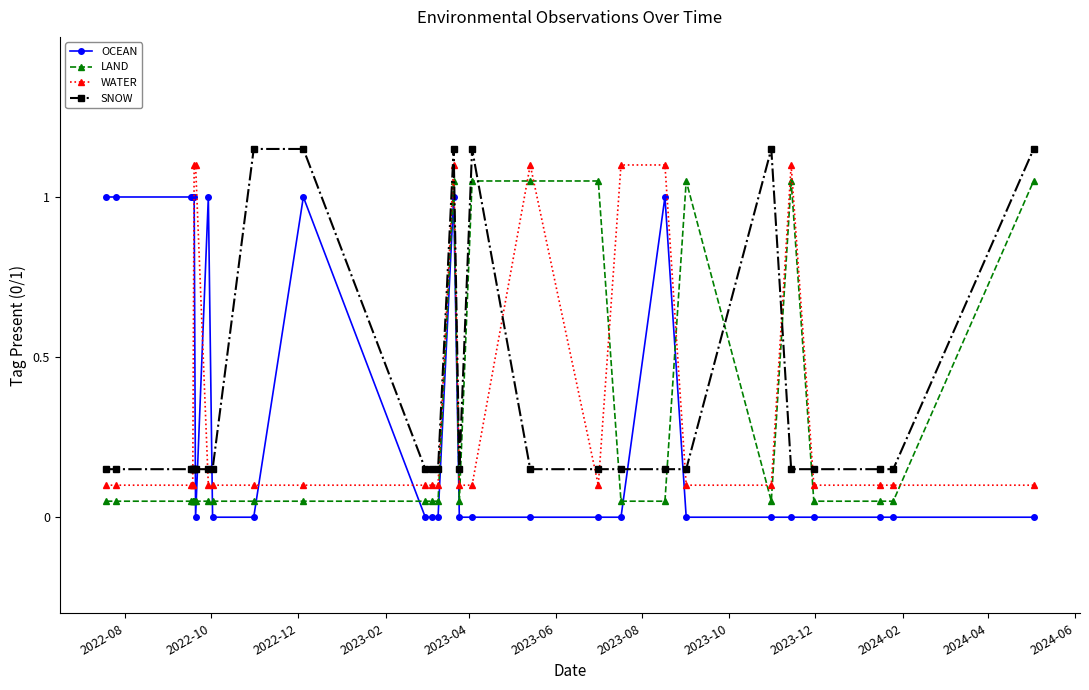

Is it true that WATER equals 0.0 at 21?

False